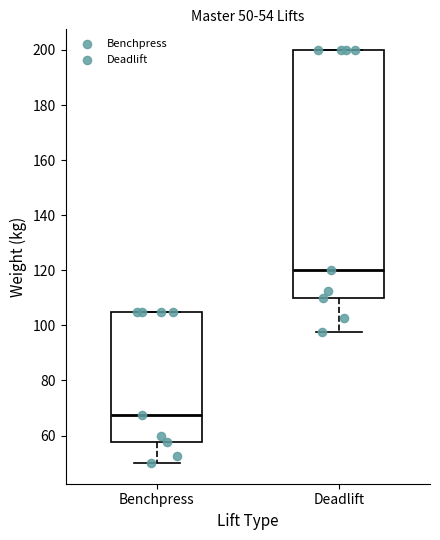

Which box's median line is the highest?

Deadlift